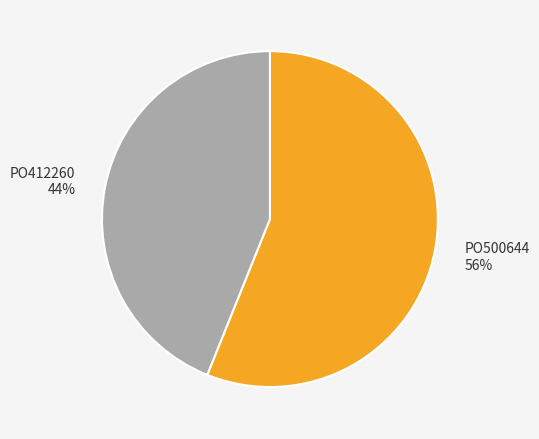

Rank the categories by value from lowest to highest.

PO412260, PO500644